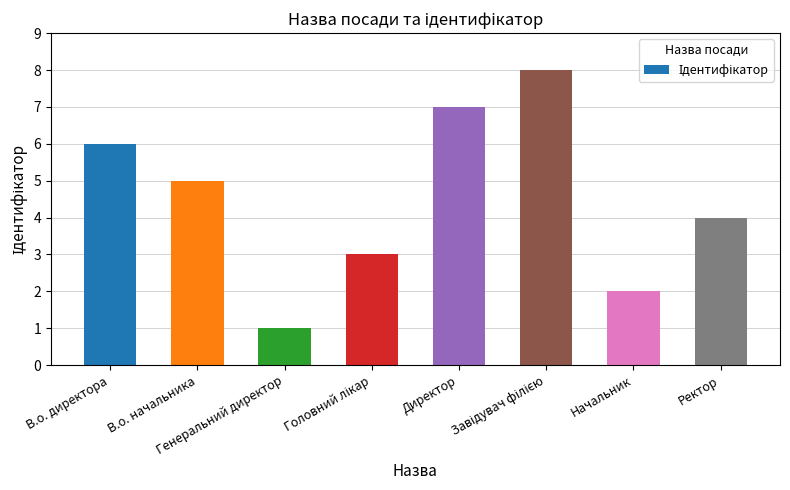

Are the bars grouped side by side (vs. stacked)?

No